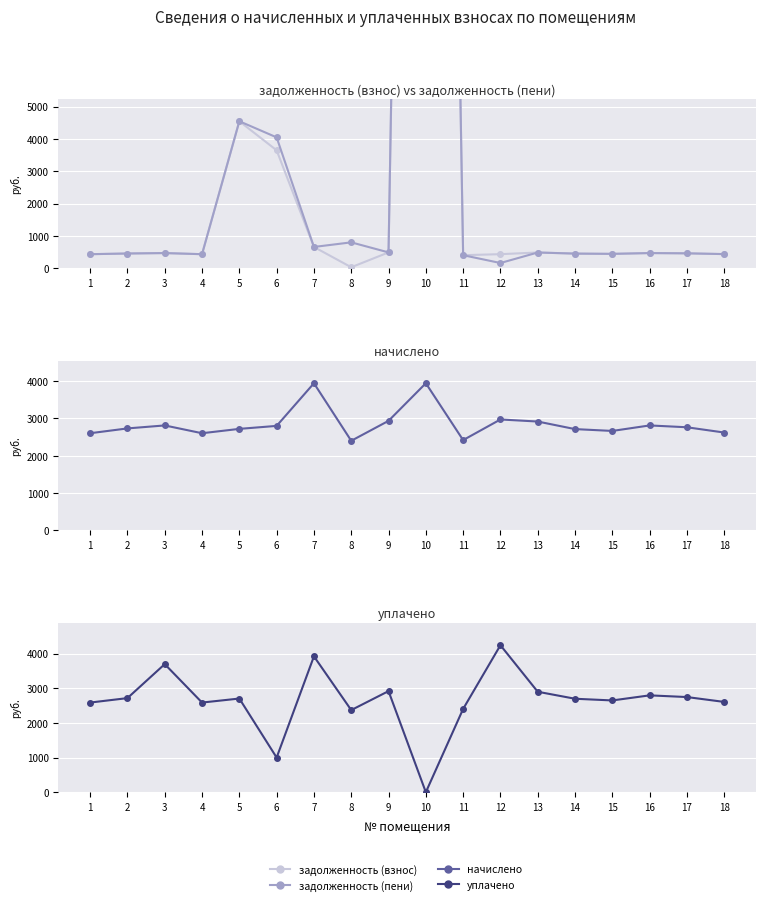

What are all the series names shown in the legend?

задолженность (взнос), задолженность (пени), начислено, уплачено